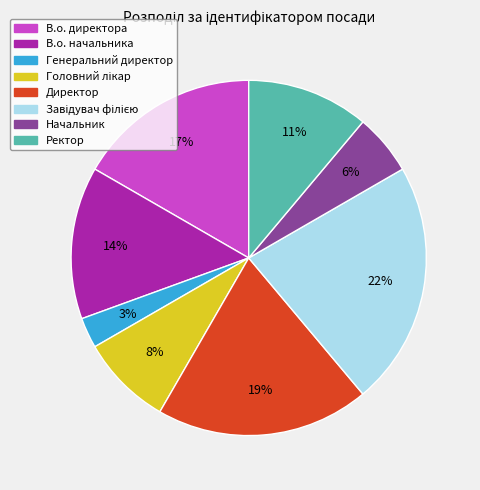

Which slice is the smallest?

Генеральний директор